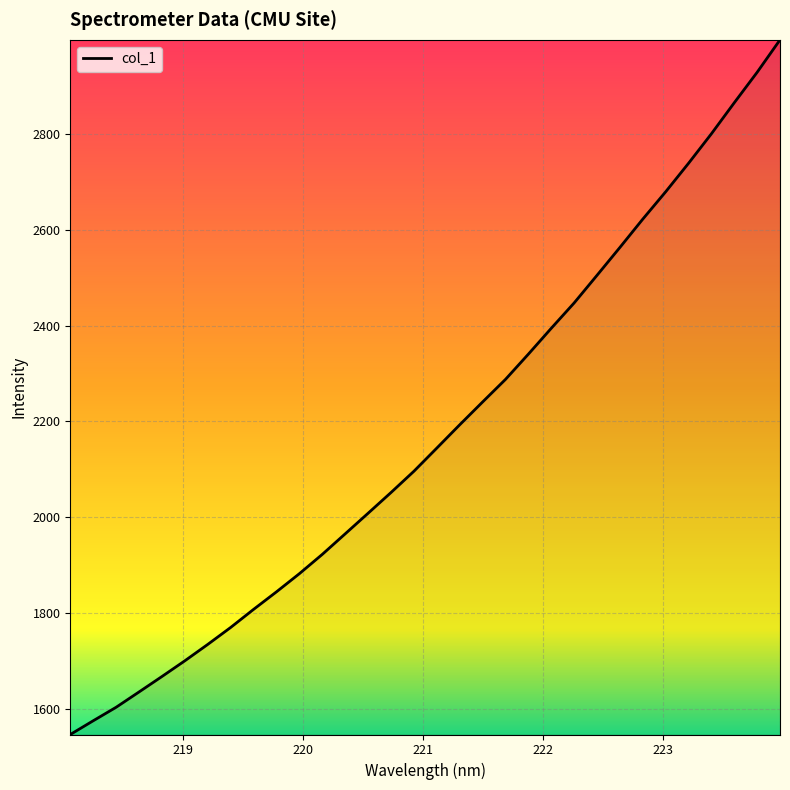

What is the difference between the maximum and minimum values?

1449.2